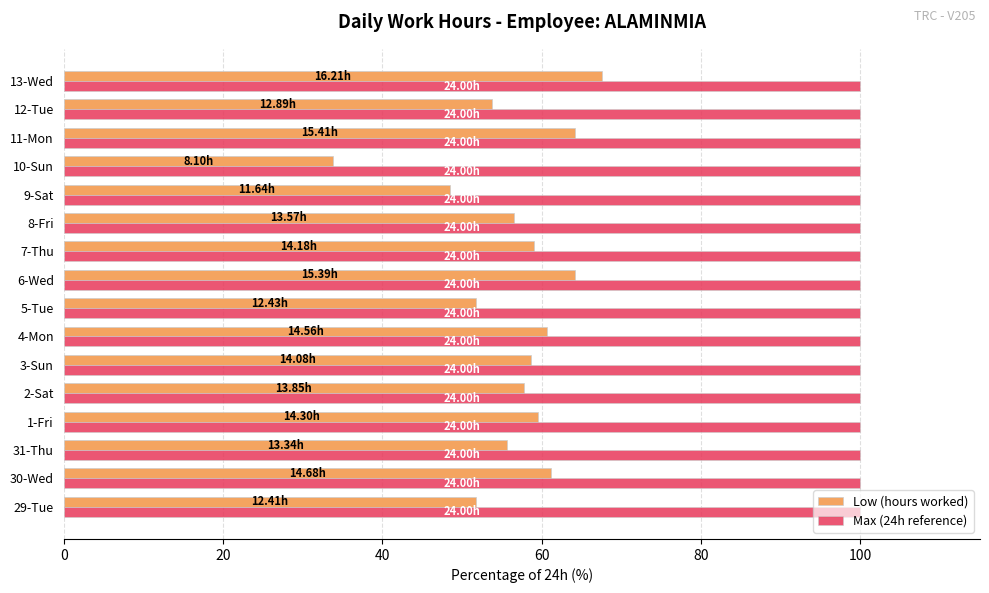

What is the average value of the Low (hours worked) series?

56.5